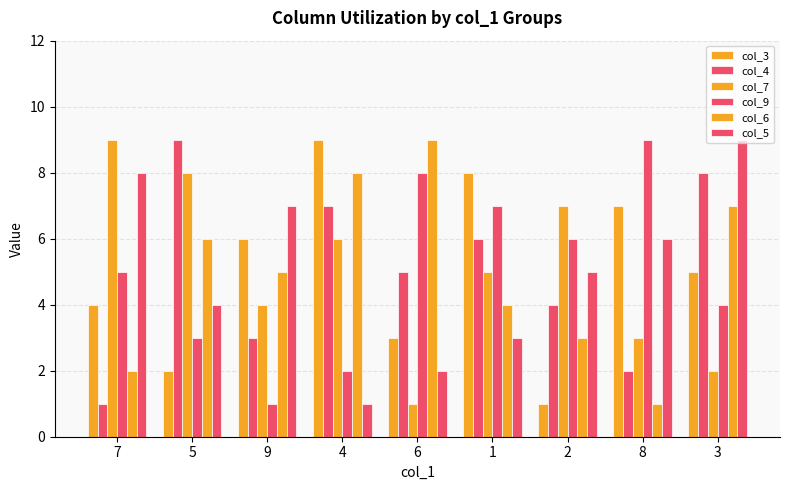

What is the value of the col_3 bar at the 2nd from the left?

2